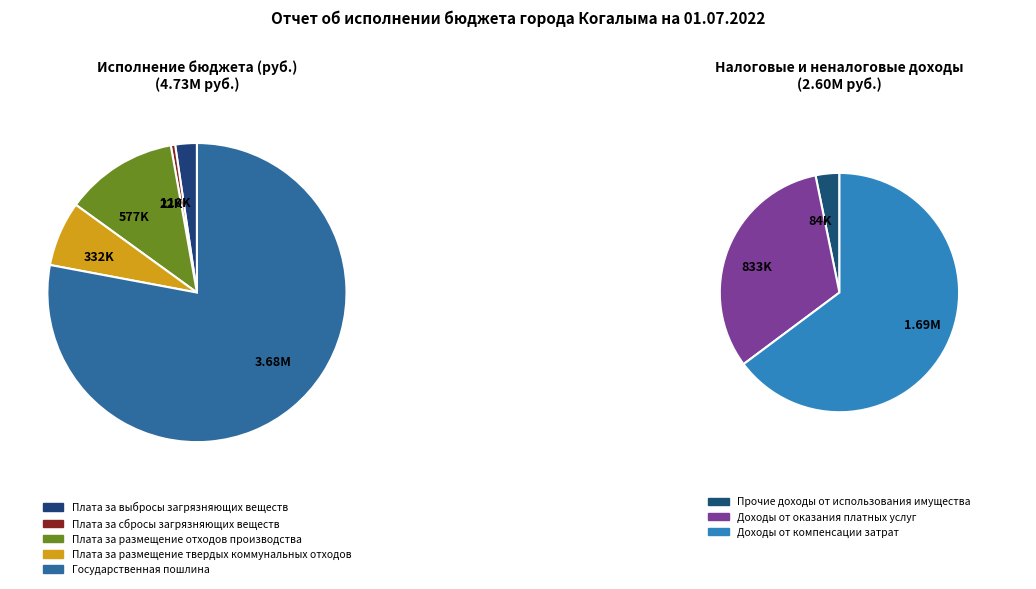

What is the ratio of the value at Прочие доходы от использования имущества to the value at Плата за сбросы загрязняющих веществ?

3.8